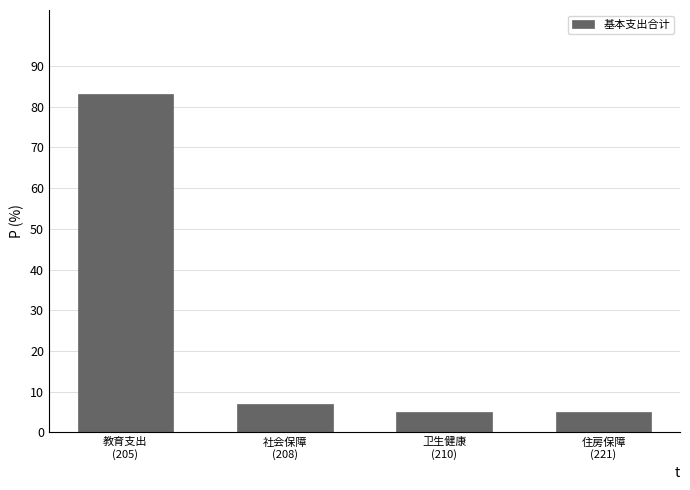

What is the average value?

25.0